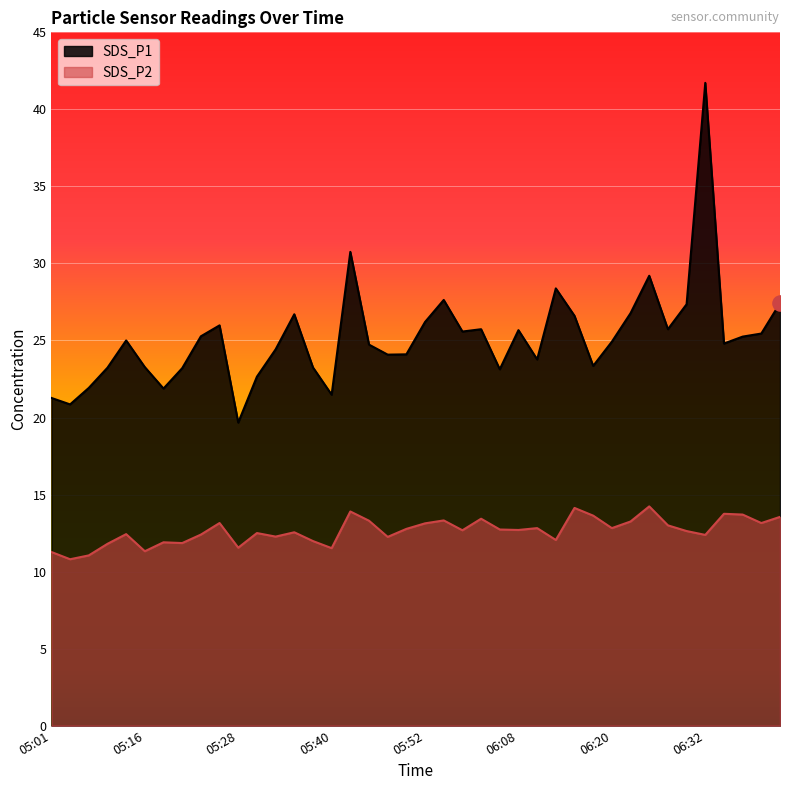

Which series has the largest Y range (max minus min)?

SDS_P1